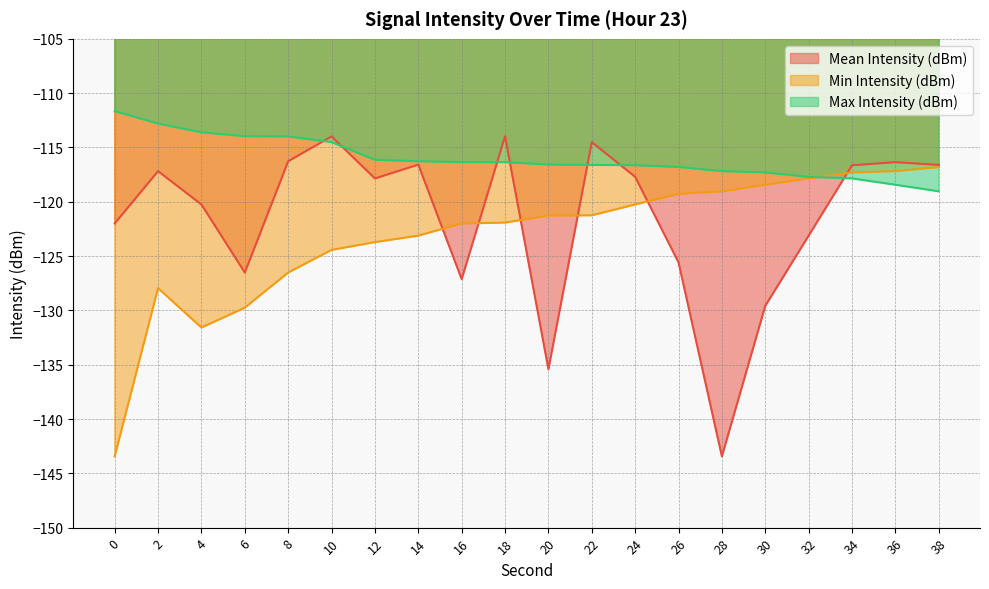

Which series has the largest total across all categories?

Max Intensity (dBm)